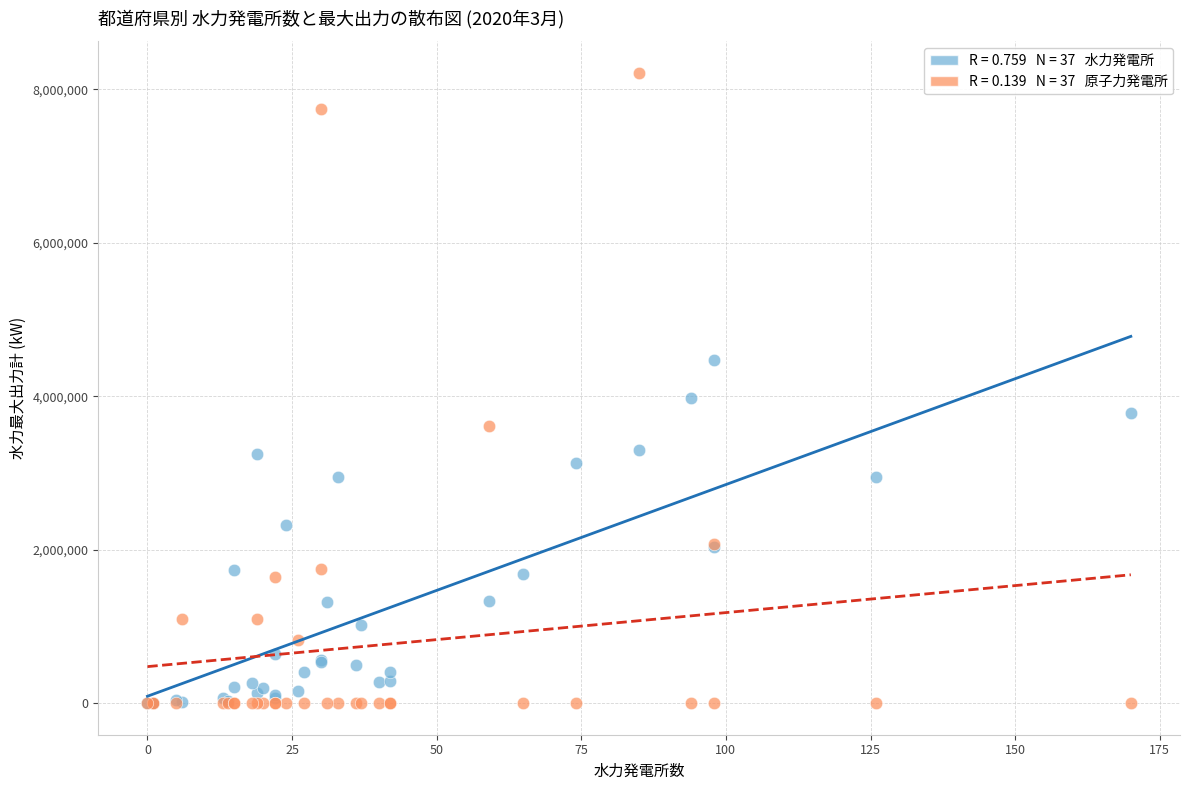

Across all series, what Y value is closest to 4106000?

3973025.0